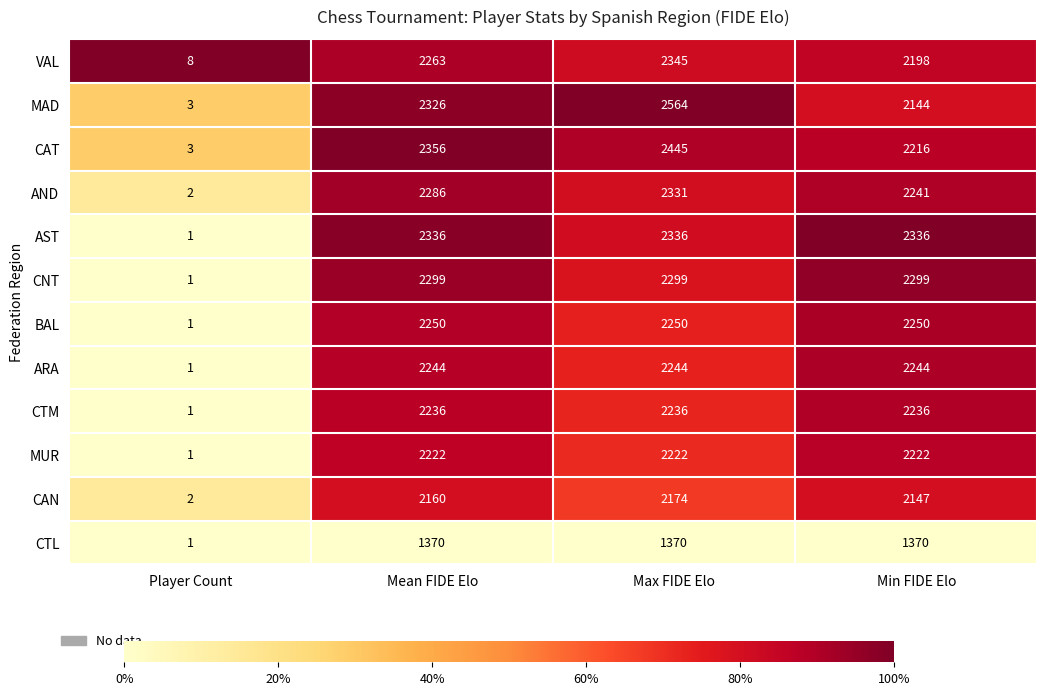

What is the maximum value shown in the chart?

2564